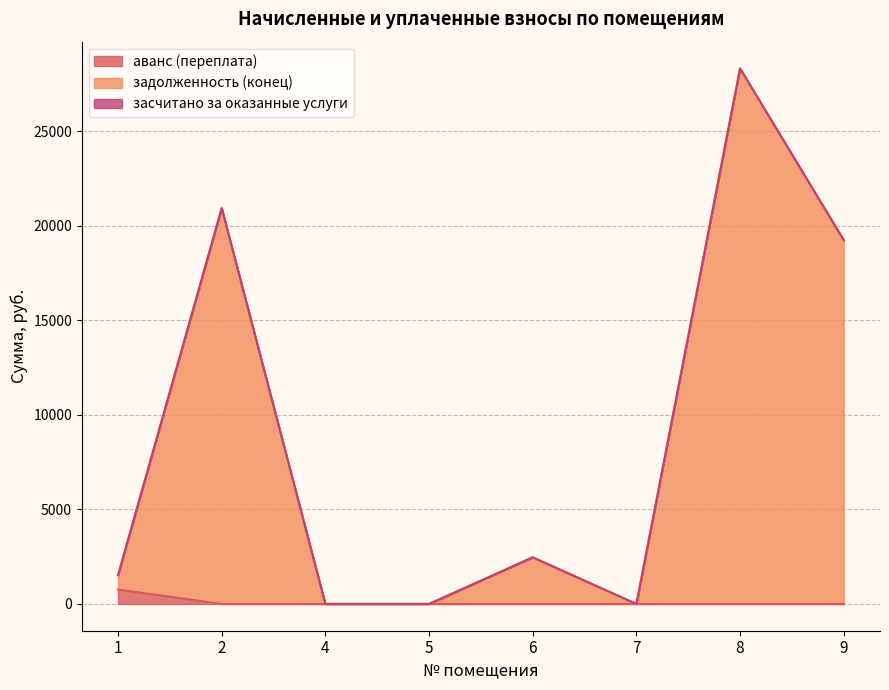

Rank the series at 2 from lowest to highest value.

аванс (переплата), задолженность (конец)